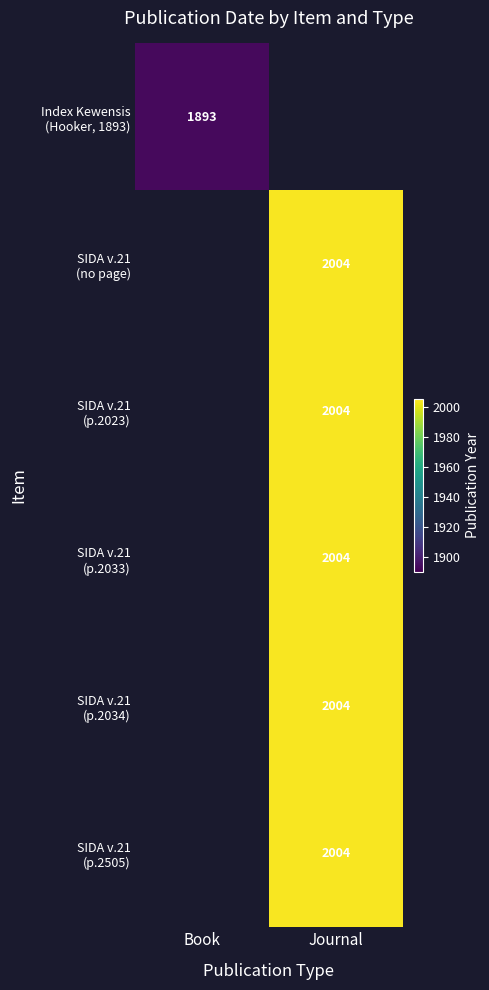

How many positive values does the SIDA v.21 (p.2034) series have?

1